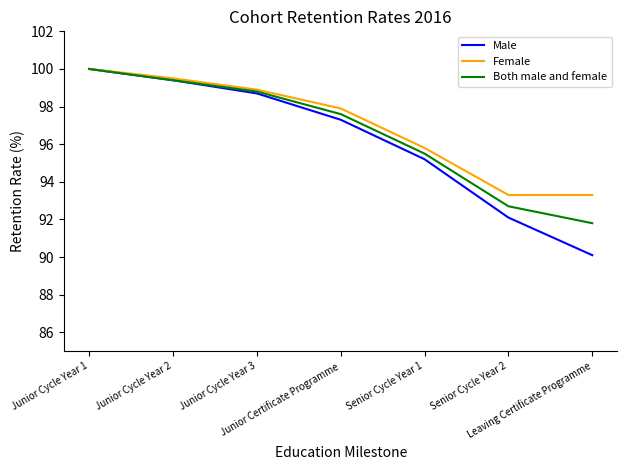

Reading left to right, transcribe all the data shown in this chart.

Male: 100.0	99.4	98.7	97.3	95.2	92.1	90.1
Female: 100.0	99.5	98.9	97.9	95.8	93.3	93.3
Both male and female: 100.0	99.4	98.8	97.6	95.5	92.7	91.8